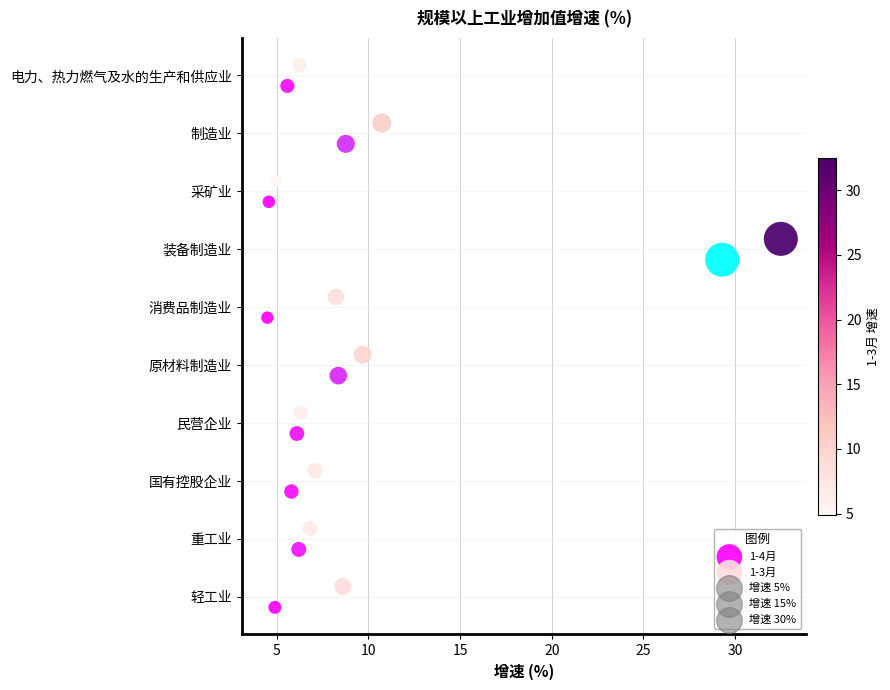

What are all the series names shown in the legend?

1-4月, 1-3月